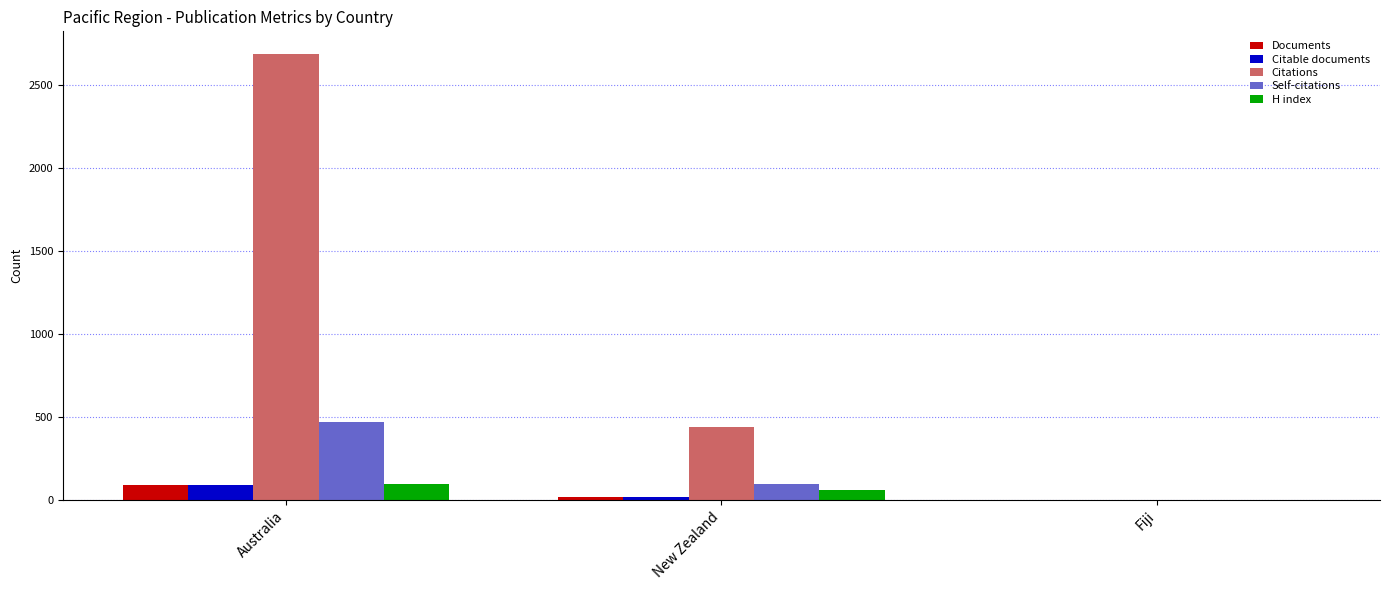

Which series has the largest total across all categories?

Citations